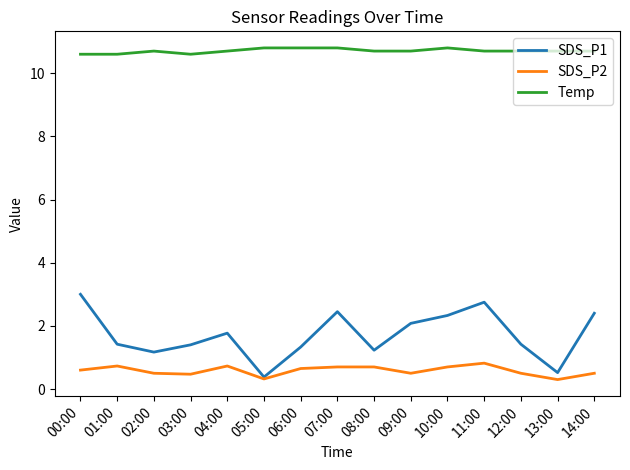

Reading right to left, transcribe all the data shown in this chart.

SDS_P1: 2.4	0.5	1.4	2.8	2.3	2.1	1.2	2.5	1.3	0.4	1.8	1.4	1.2	1.4	3.0
SDS_P2: 0.5	0.3	0.5	0.8	0.7	0.5	0.7	0.7	0.7	0.3	0.7	0.5	0.5	0.7	0.6
Temp: 10.7	10.7	10.7	10.7	10.8	10.7	10.7	10.8	10.8	10.8	10.7	10.6	10.7	10.6	10.6